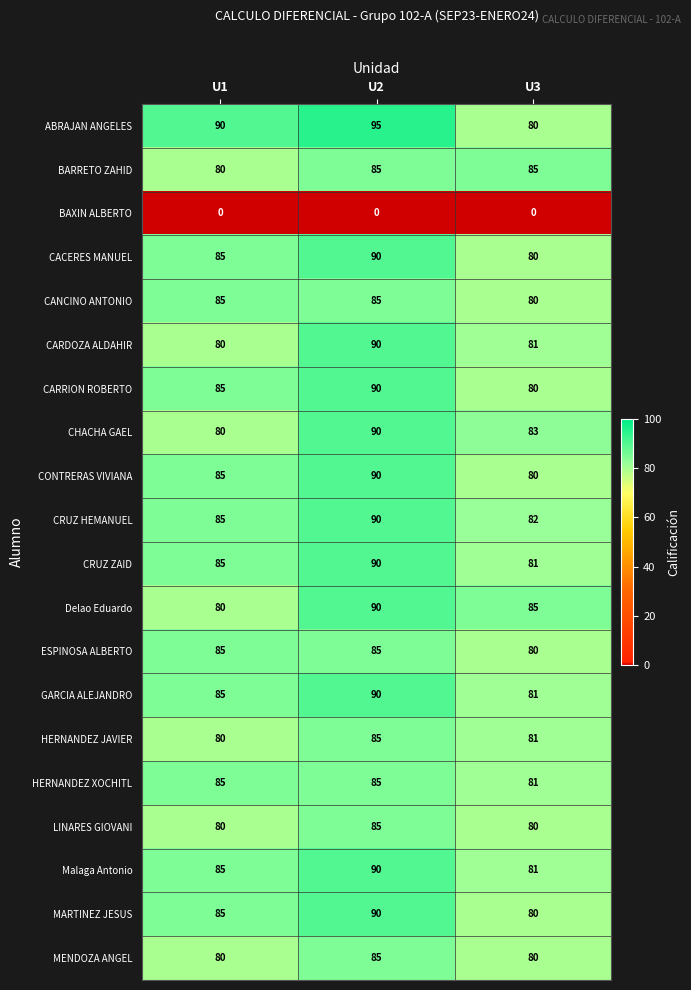

How many MENDOZA ANGEL values are between 80 and 85?

3